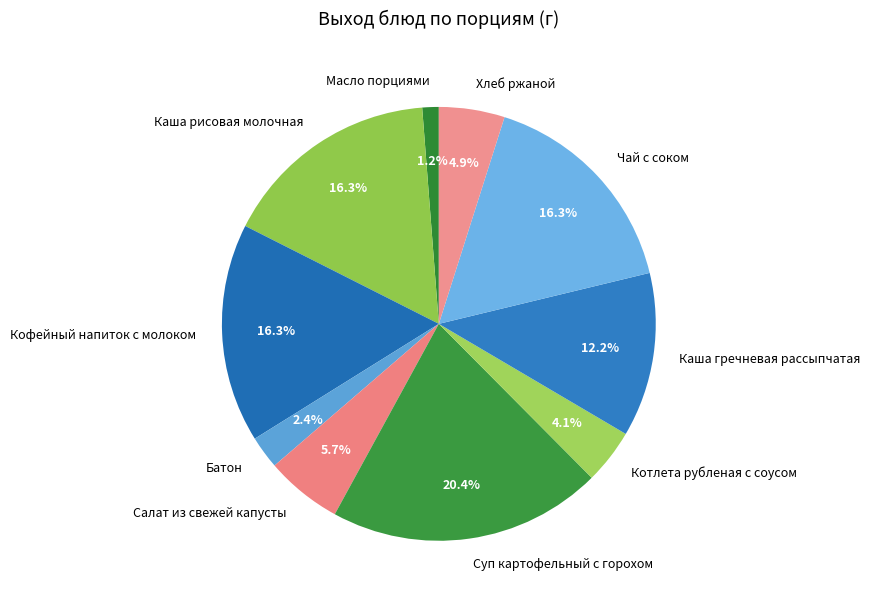

Is there any slice that represents more than half of the pie?

No